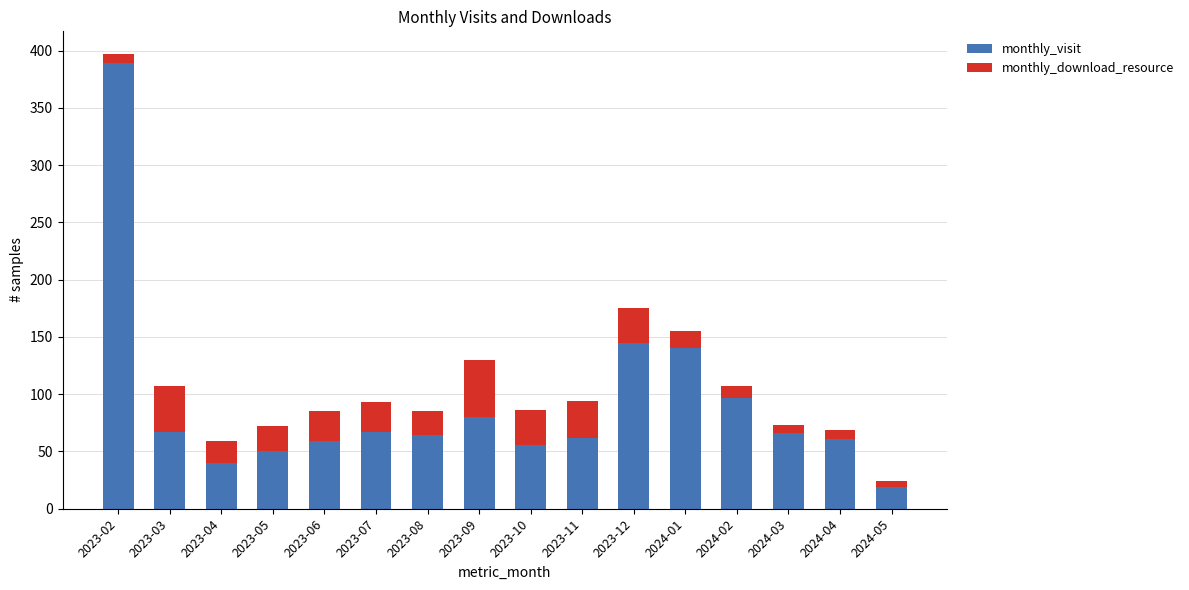

Which category has the highest value in the monthly_visit series?

2023-02